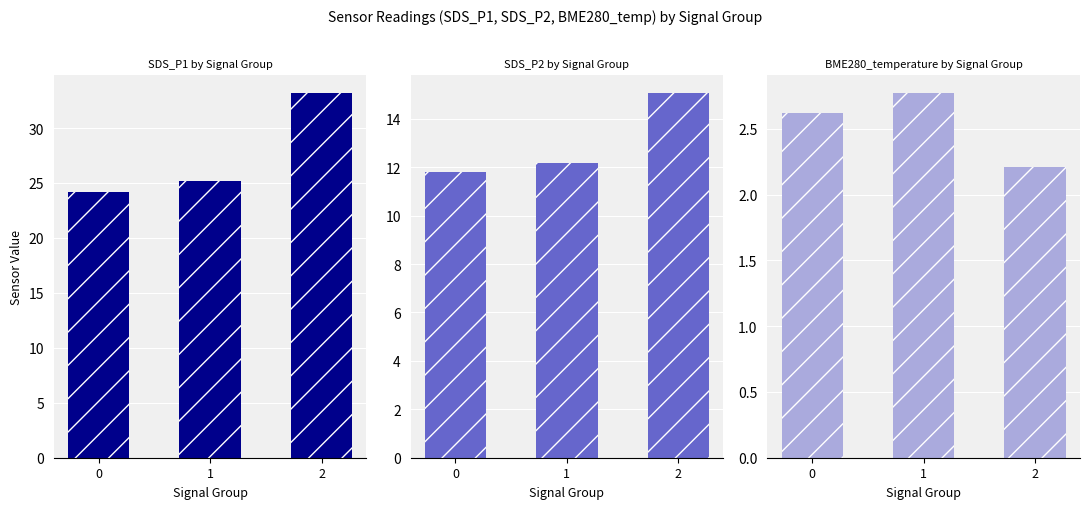

How many bars are there in total?

9